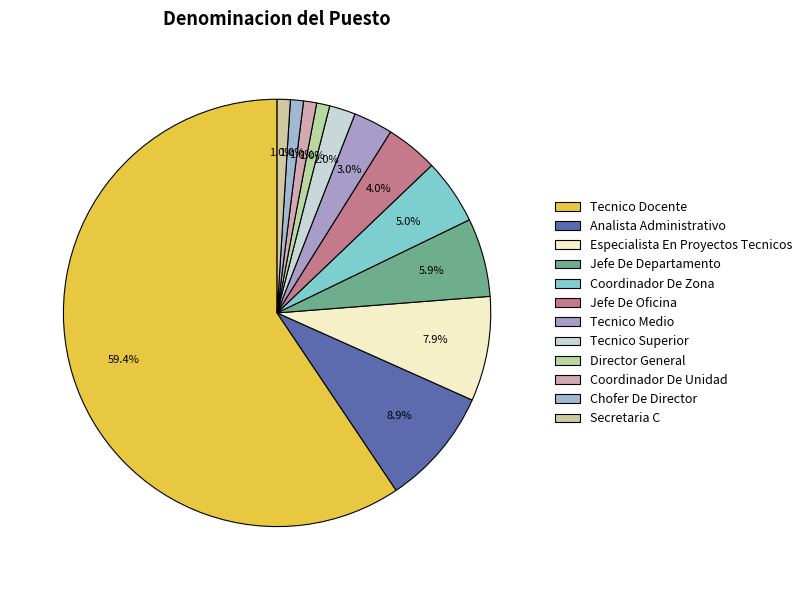

To the nearest percent, what is the combined percentage of Analista Administrativo and Tecnico Docente?

68%